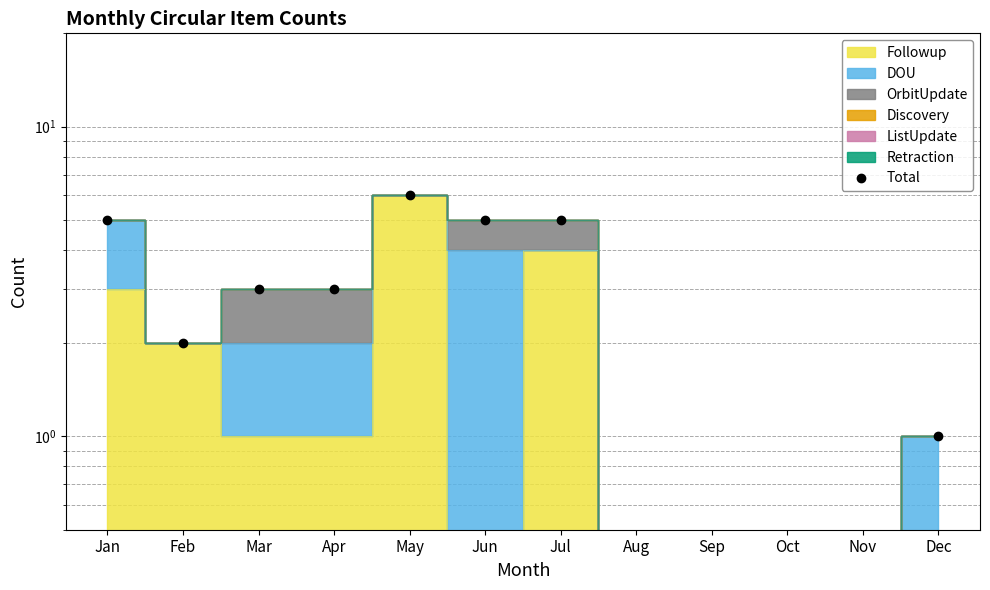

Which category has the lowest value across all series?

Dec